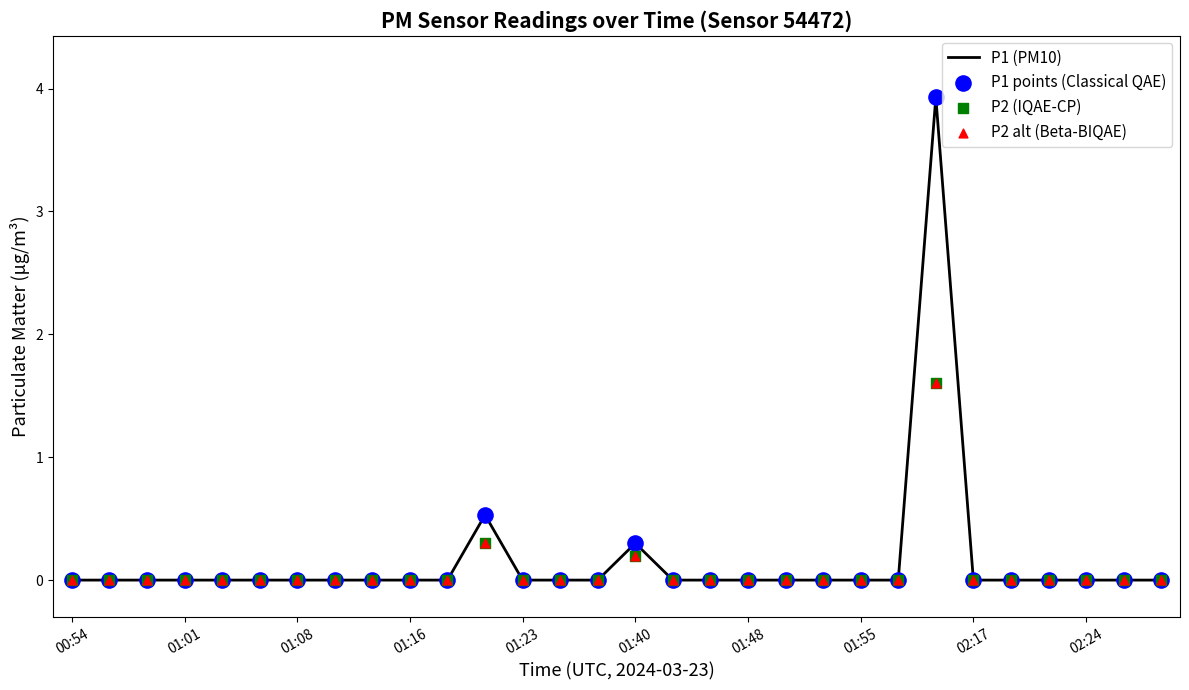

At how many categories does at least one series exceed 1?

1